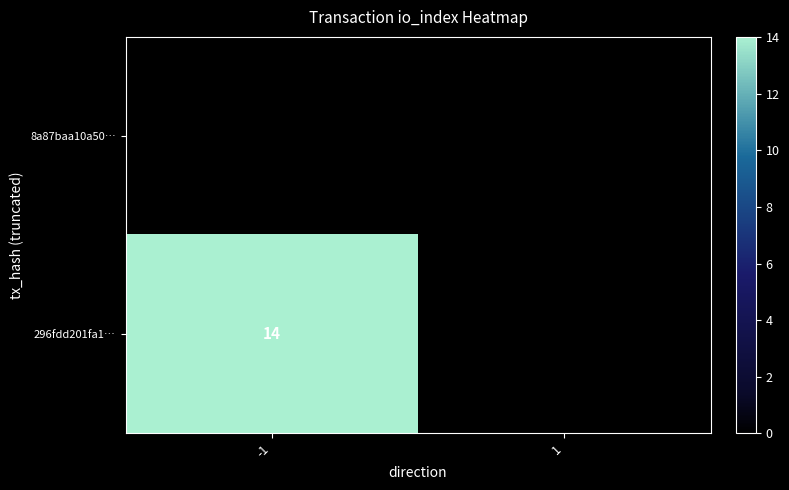

Which category has the lowest value in the 296fdd201fa1… series?

1